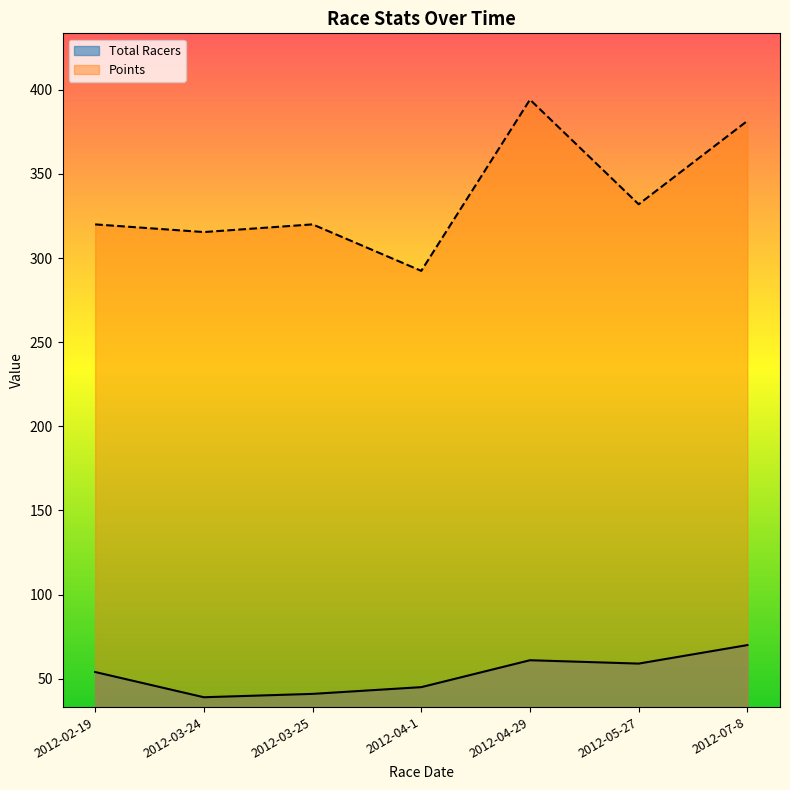

At 2012-04-1, list the series in order from smallest to largest.

Total Racers, Points